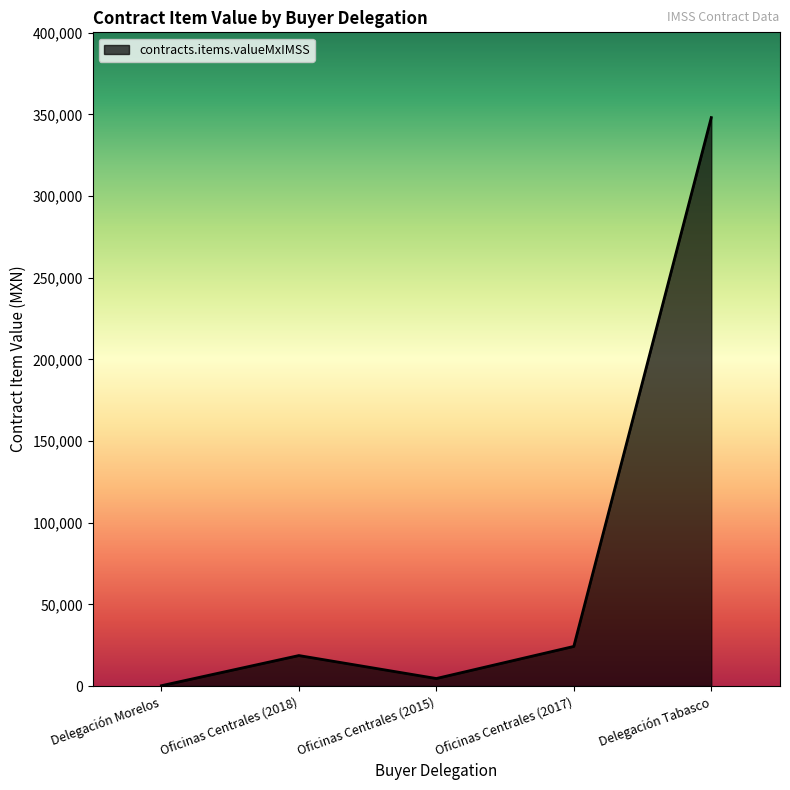

List the labels in order of value, smallest first.

Delegación Morelos, Oficinas Centrales (2015), Oficinas Centrales (2018), Oficinas Centrales (2017), Delegación Tabasco